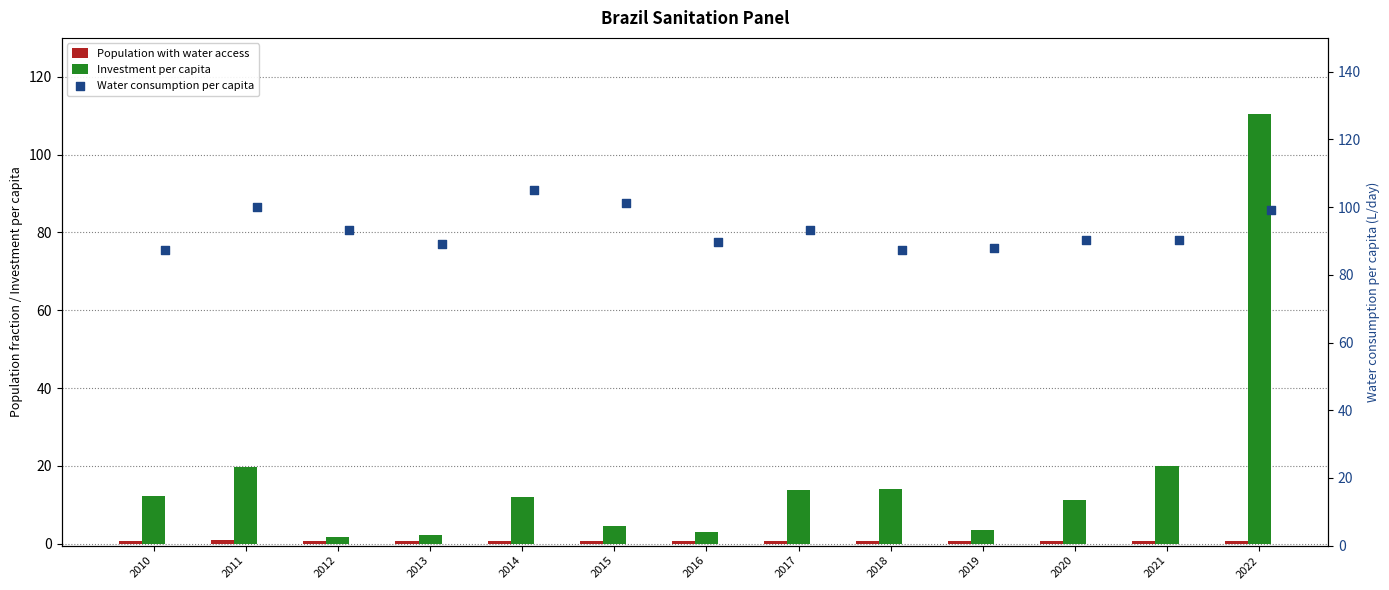

Which series contains the lowest Y value?

Population with water access